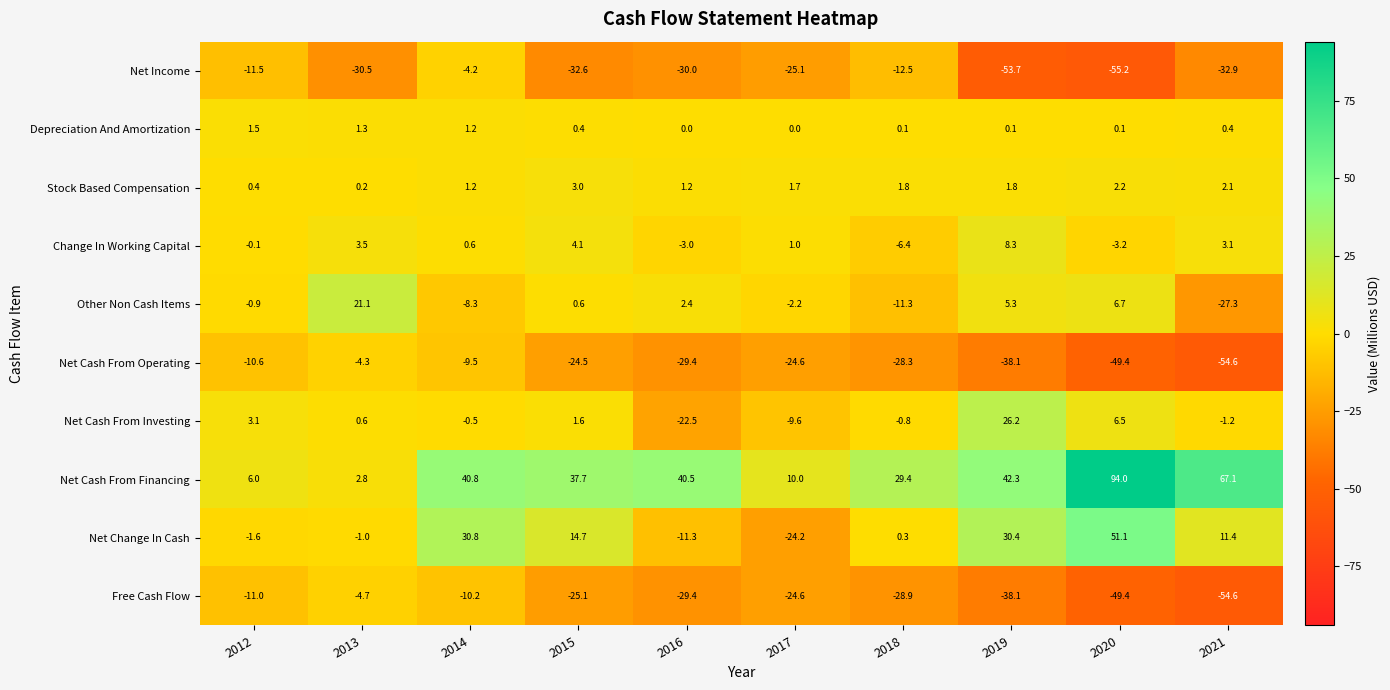

The Other Non Cash Items series shows 0.6 at 2015. True or false?

True